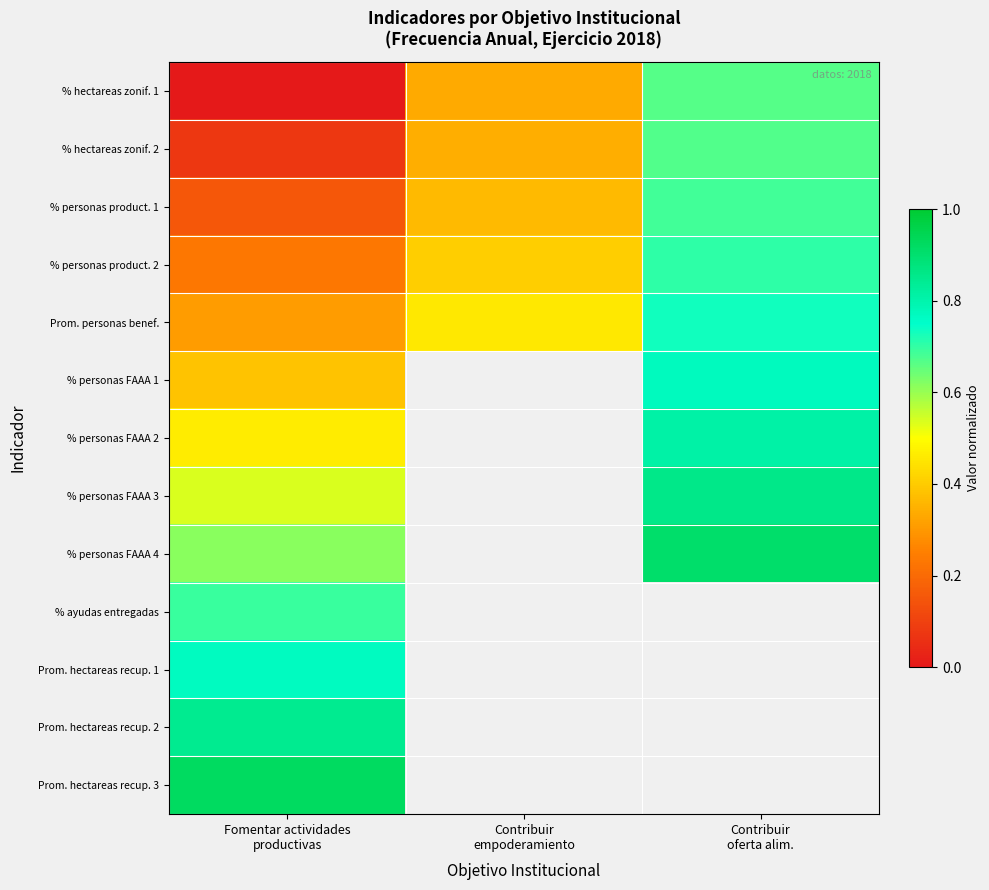

Is it true that % personas FAAA 4 equals 0.2 at Fomentar actividades productivas?

False